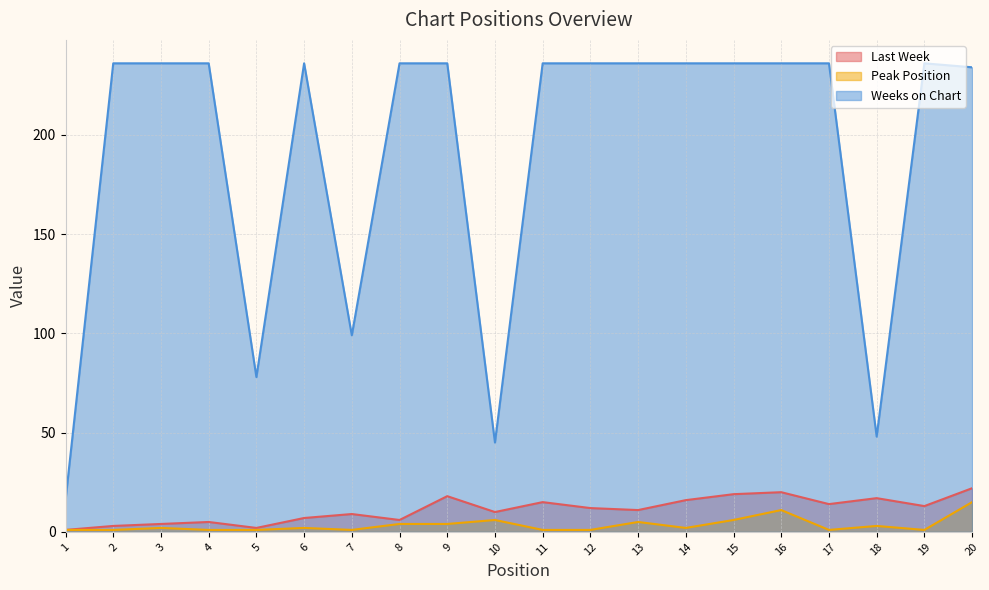

Which series changed the most between 9 and 15?

Peak Position